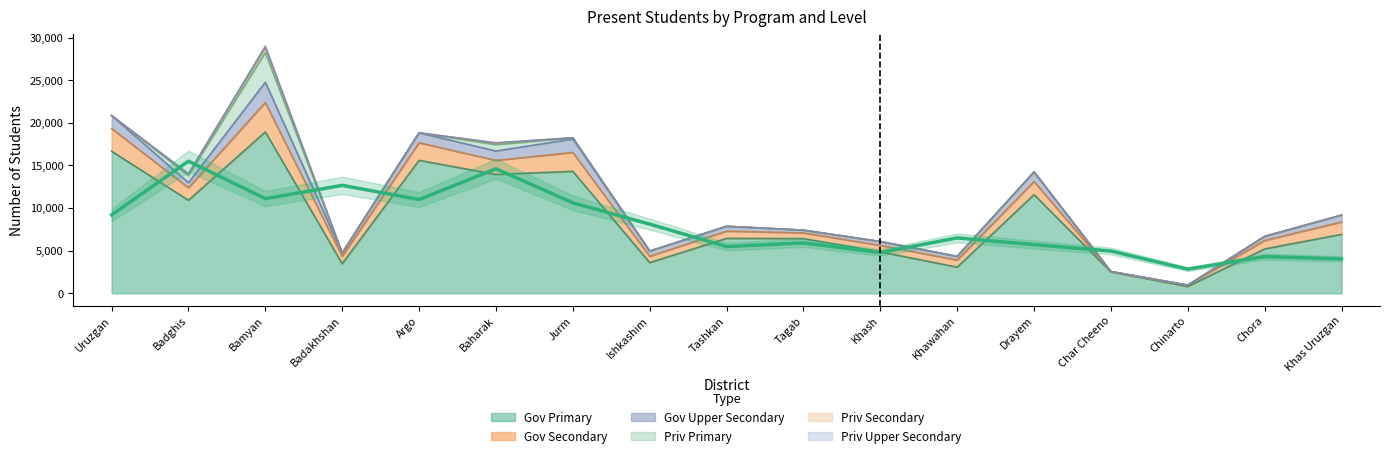

Reading left to right, what are all the values shown in this chart?

Gov Primary Total: 16658	10912	18927	3471	15591	13938	14303	3602	6442	6416	4864	3068	11570	2510	798	5204	6916
Gov Secondary Total: 2669	1467	3454	874	2062	1650	2215	743	854	669	758	833	1544	39	164	993	1454
Gov Upper Secondary Total: 1518	592	2377	384	1170	1104	1576	607	565	321	452	430	1124	0	0	475	806
Priv Primary Total: 0	840	3466	0	0	736	132	0	0	0	0	0	0	0	0	0	0
Priv Secondary Total: 0	182	547	0	0	175	19	0	0	0	0	0	0	0	0	0	0
Priv Upper Secondary Total: 0	38	218	0	0	57	0	0	0	0	0	0	0	0	0	0	0